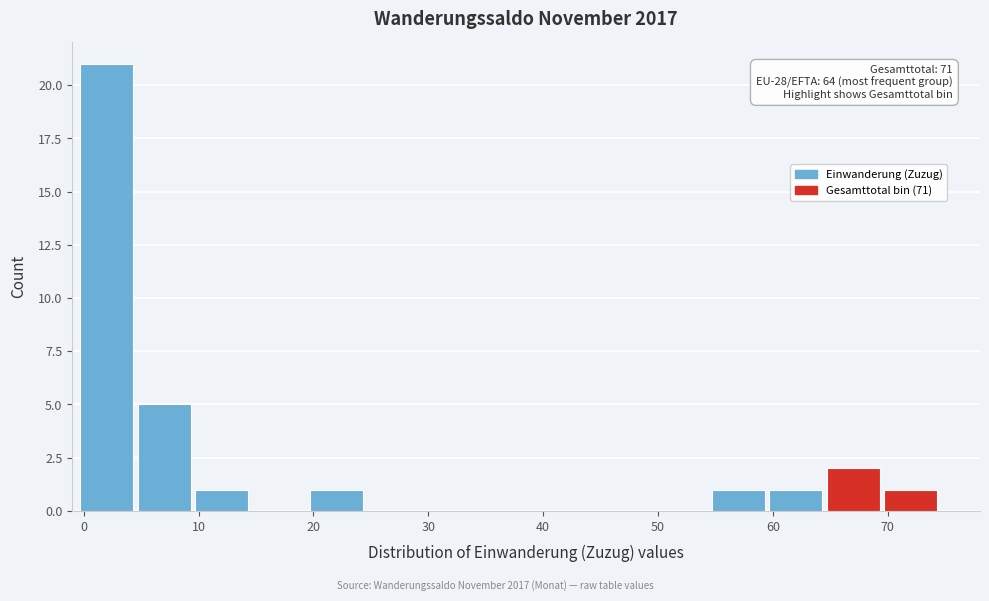

Over which range of the x-axis is the bar tallest?

-0.5 to 4.5